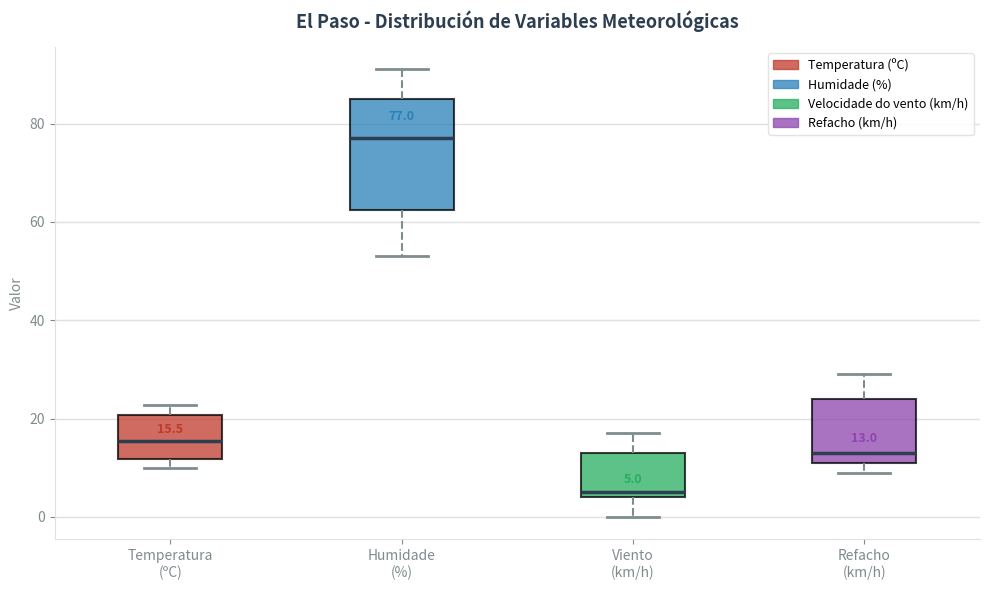

Which box has the highest median line?

Humidade (%)